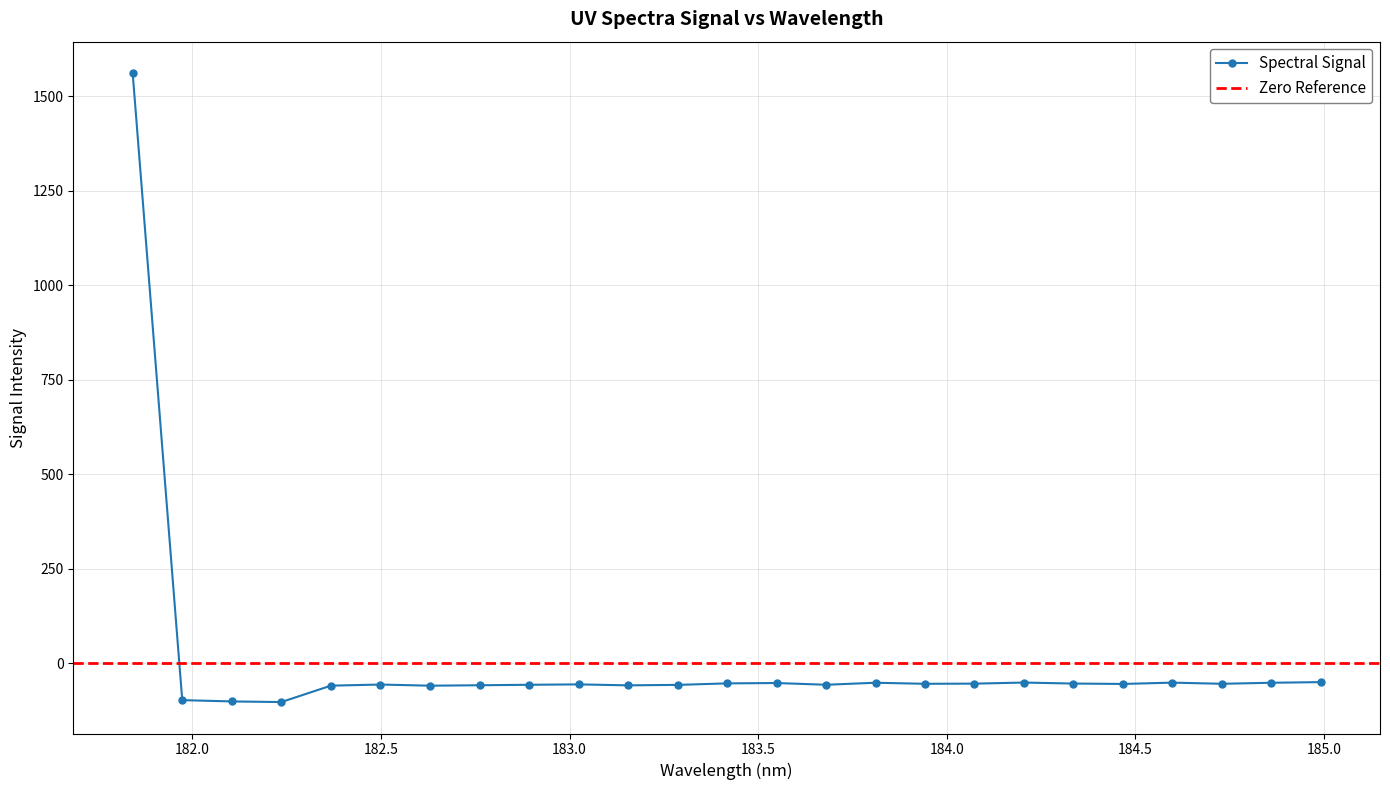

How many values are below zero?

24